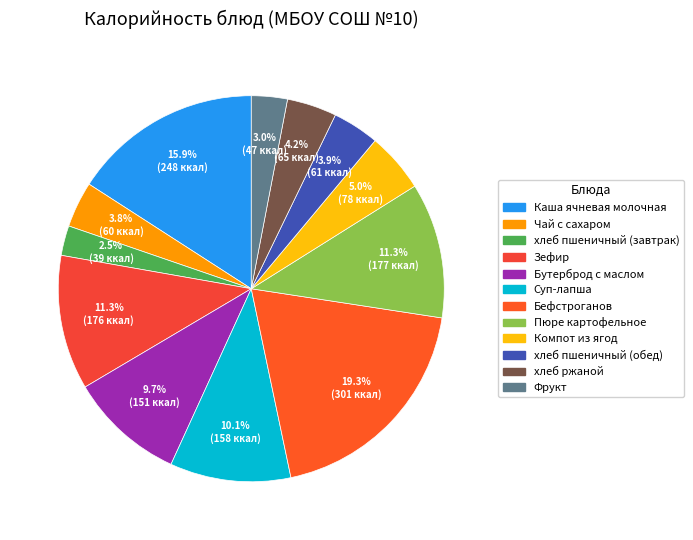

Is the sum of Чай с сахаром and хлеб пшеничный (обед) greater than half?

No